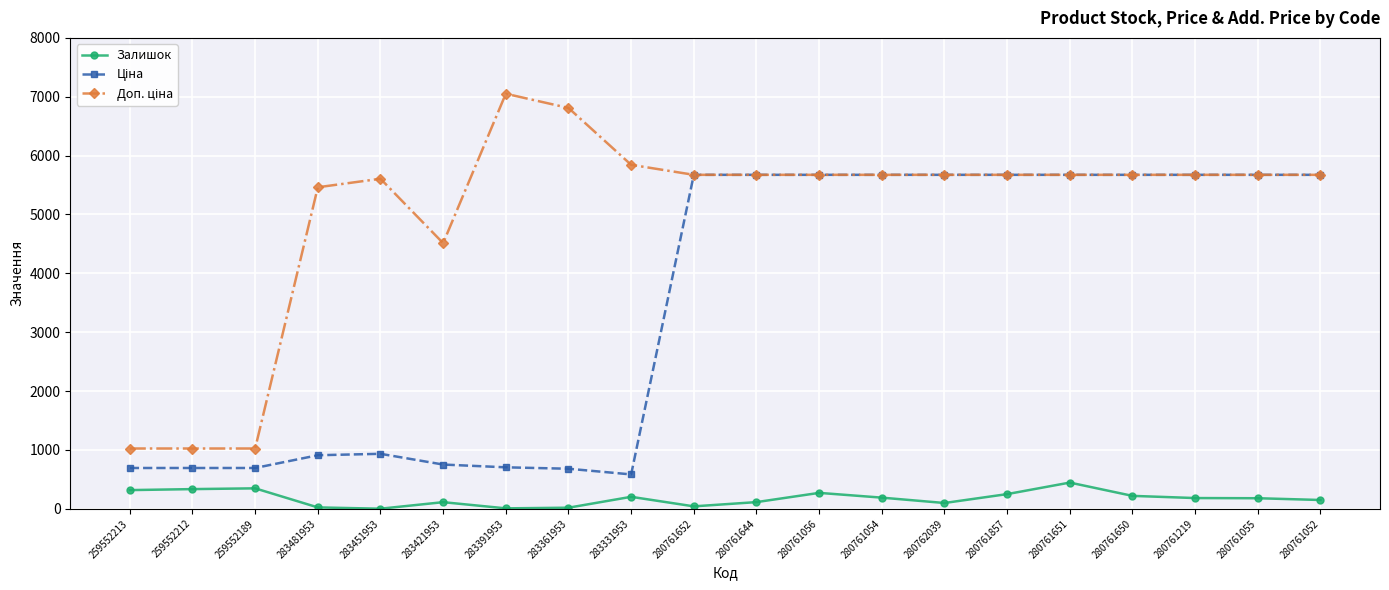

What is the spread (max minus min) of values at 283331953?

5639.9